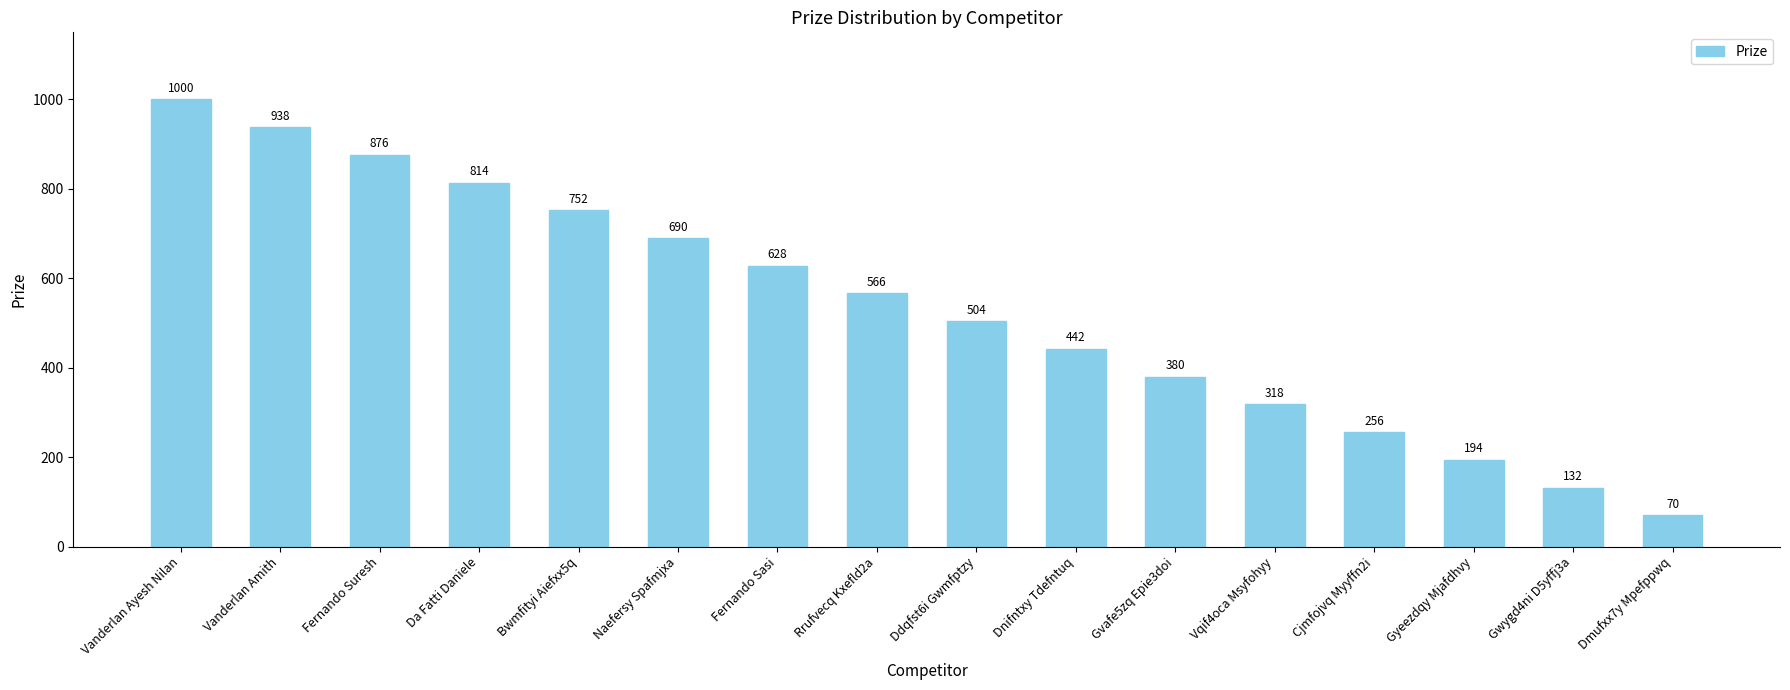

What is the sum of all values?

8560